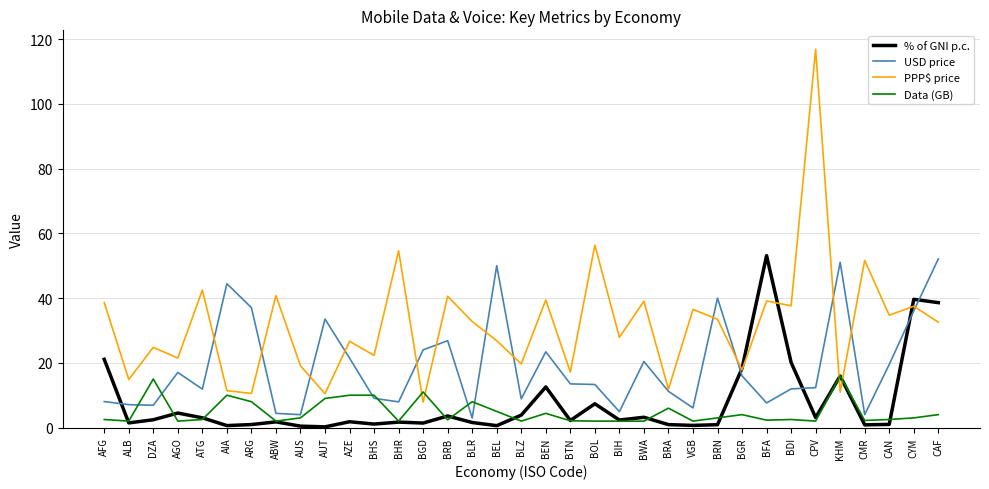

Is this an area chart (filled region under the line)?

No